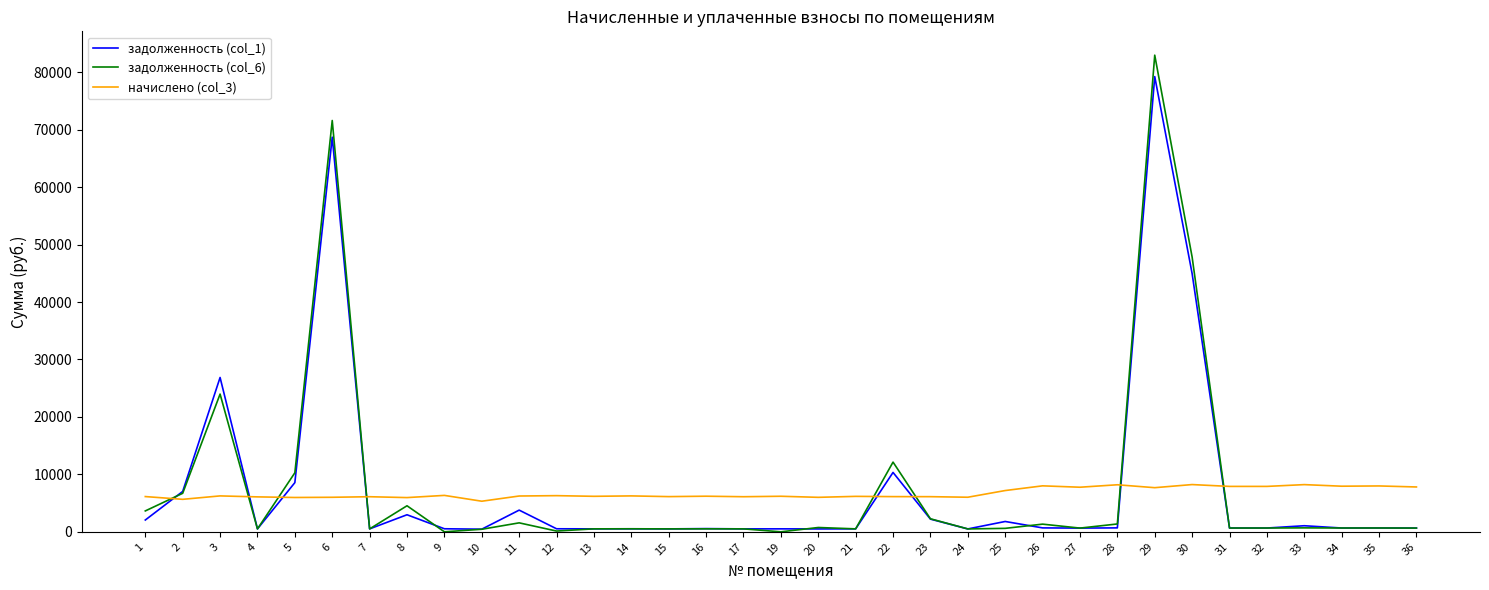

How many values in the начислено (col_3) series are below 6197?

17